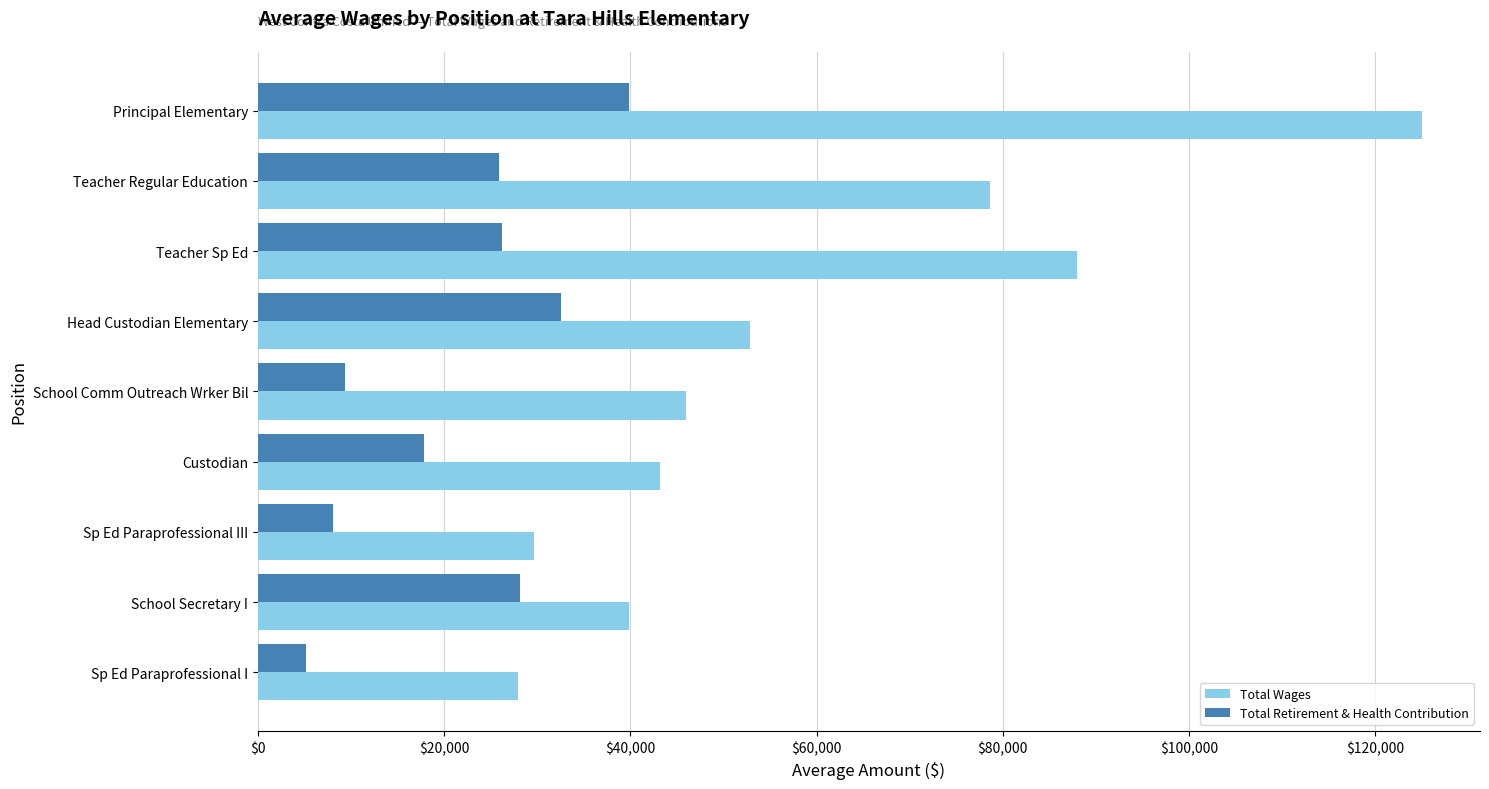

What is the sum of all Total Wages values?

531088